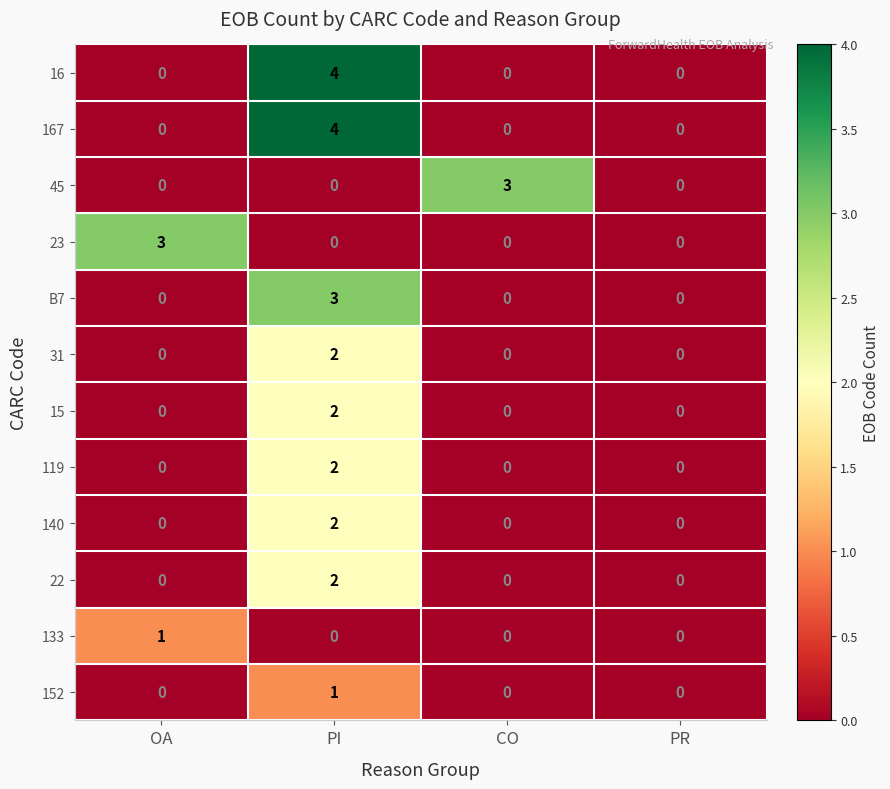

What is the maximum value shown in the chart?

4